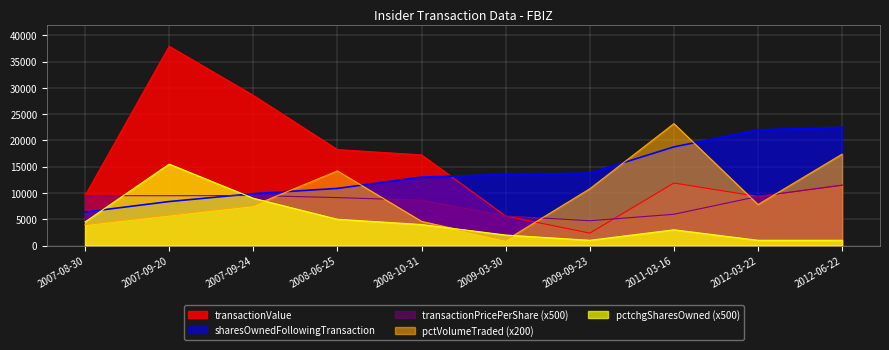

Between 2012-03-22 and 2011-03-16, which is larger?

2011-03-16